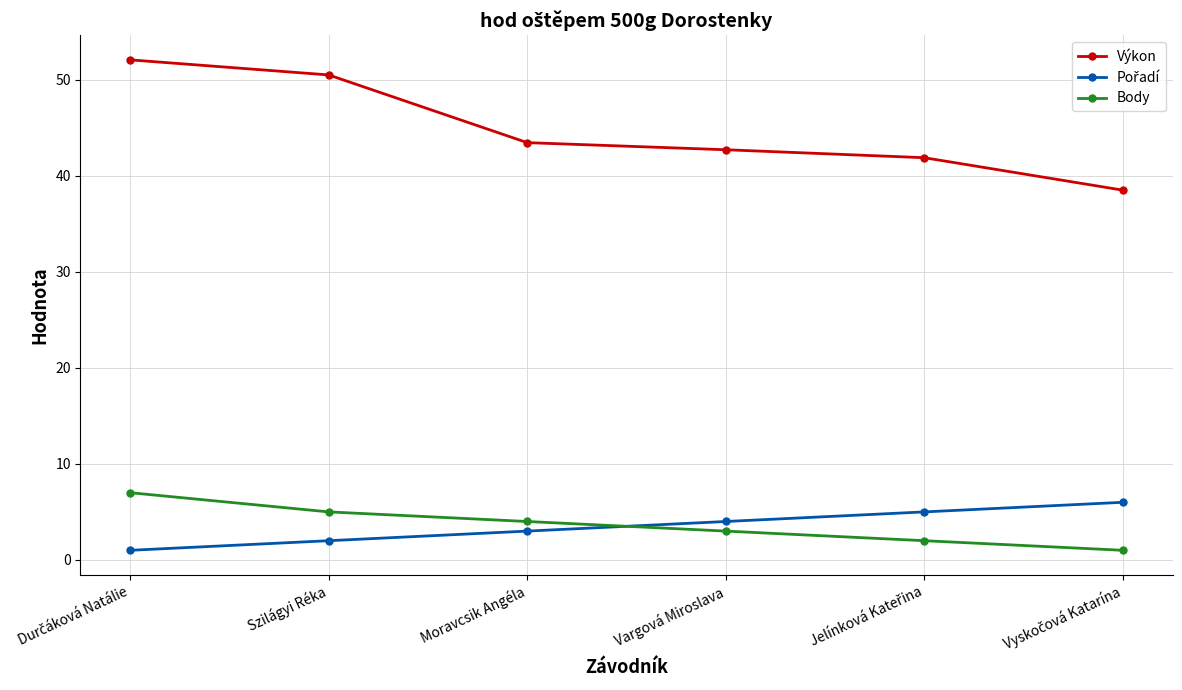

Is it true that Výkon equals 59.6 at Vargová Miroslava?

False